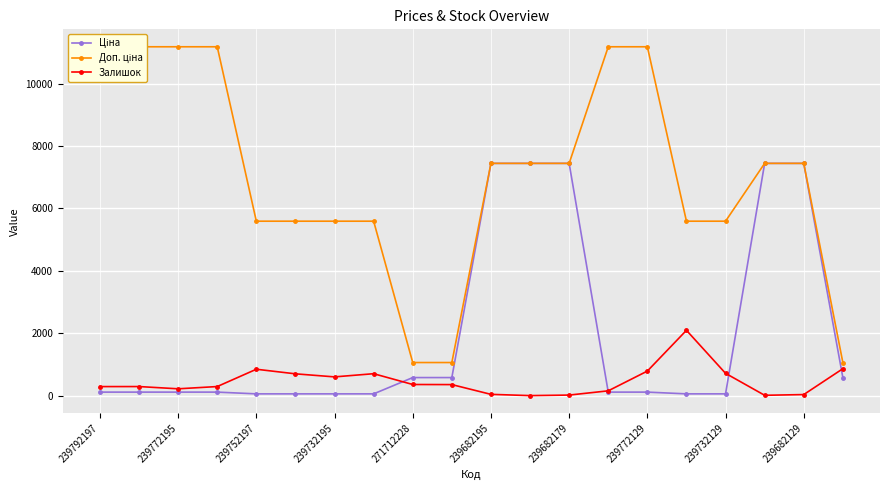

At how many categories does at least one series exceed 1752?

17